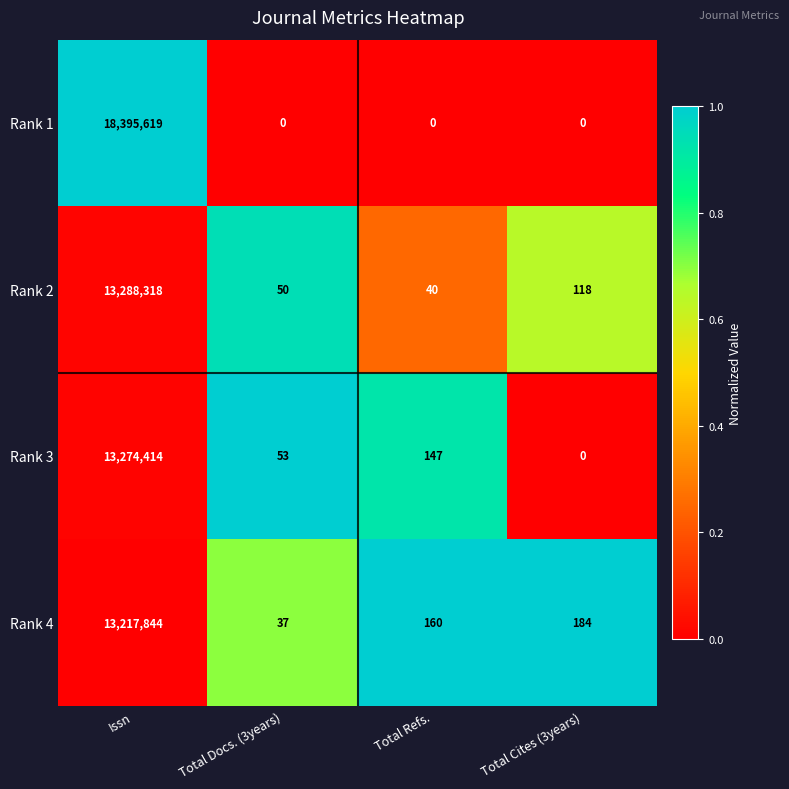

At which category does the chart reach its peak across all series?

Issn